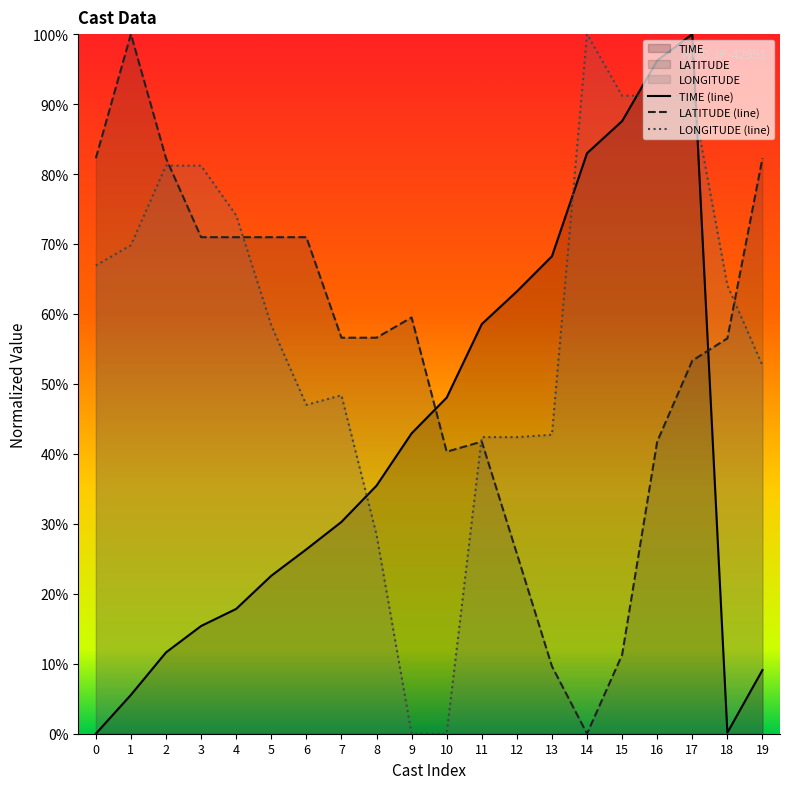

Read the TIME (line) value at 3.

15.4